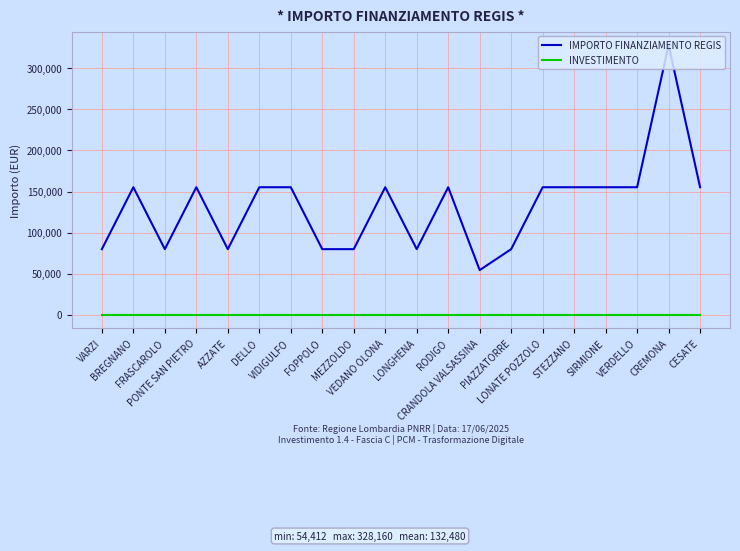

List the series in order of their overall mean, highest first.

IMPORTO FINANZIAMENTO REGIS, INVESTIMENTO